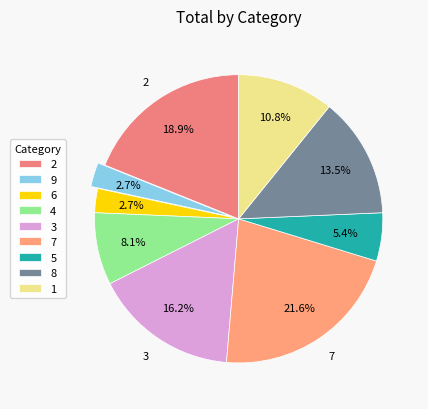

What is the ratio of the value at 3 to the value at 8?

1.2